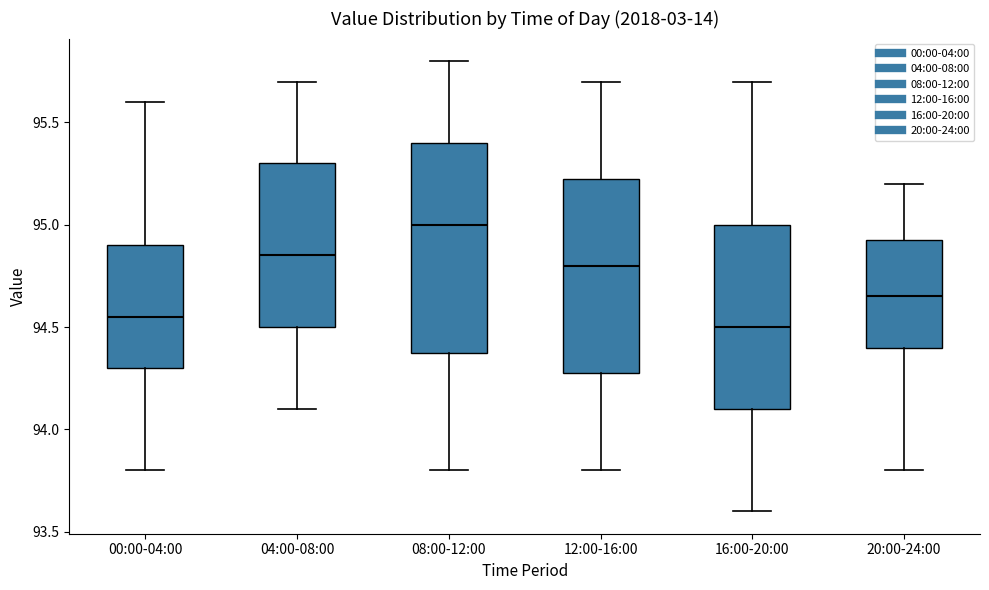

Which box is the tallest, from its lower edge to its upper edge?

08:00-12:00